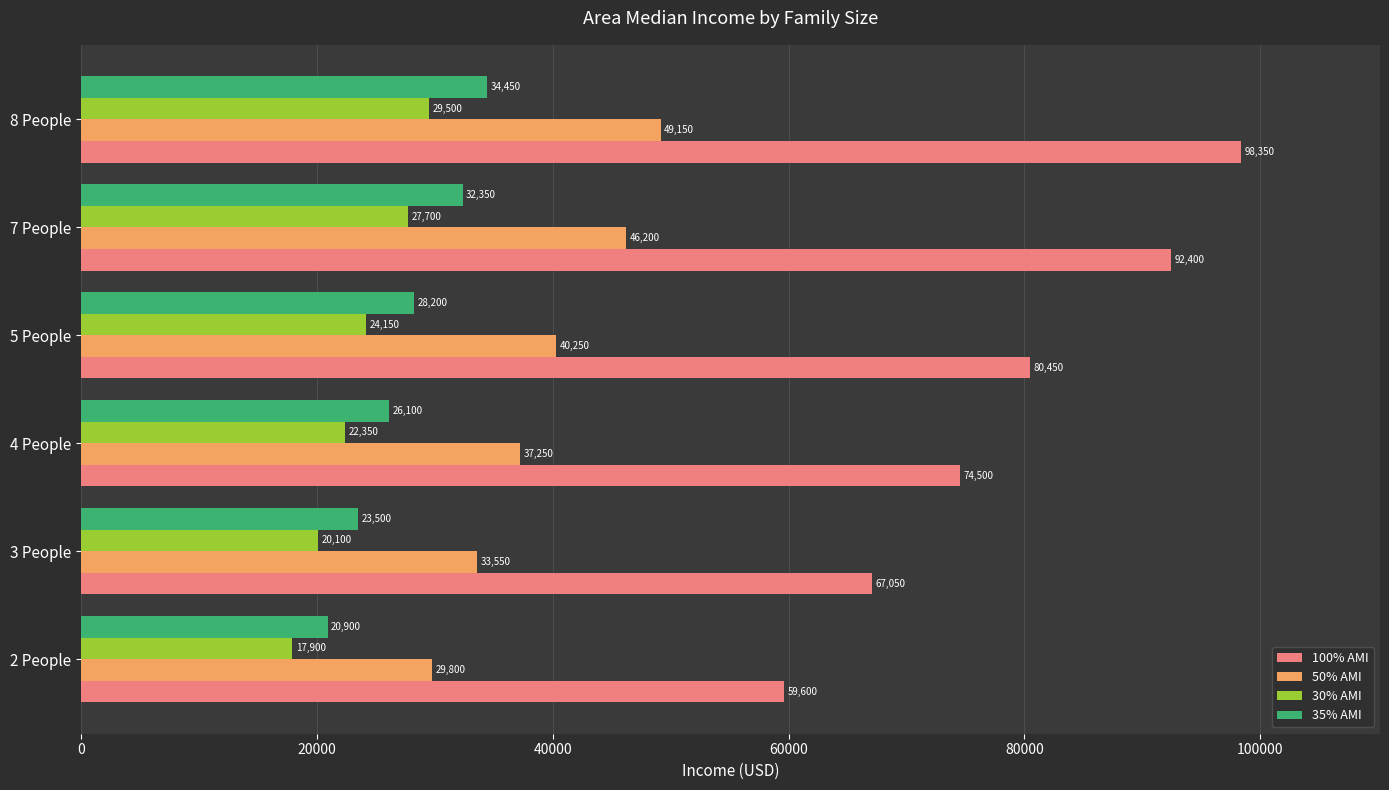

What is the difference between the maximum and minimum values in the 100% AMI series?

38750